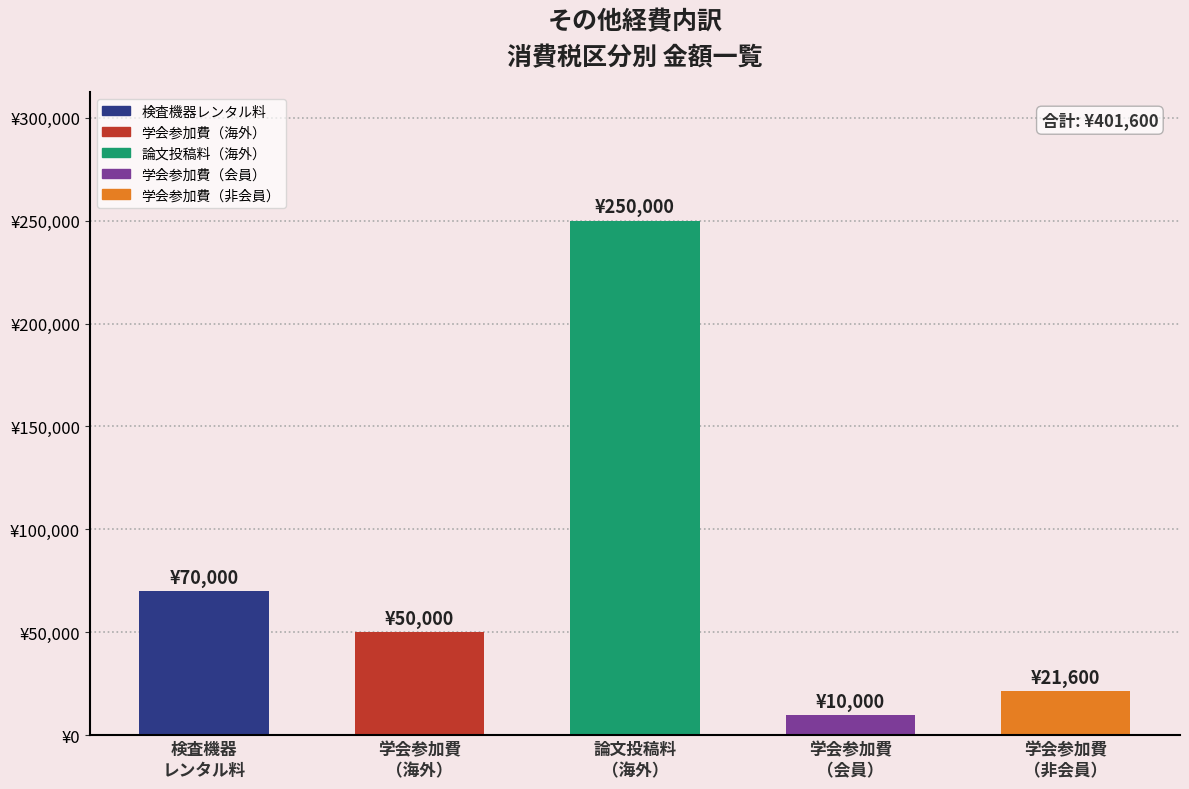

Does the chart contain stacked bars?

No